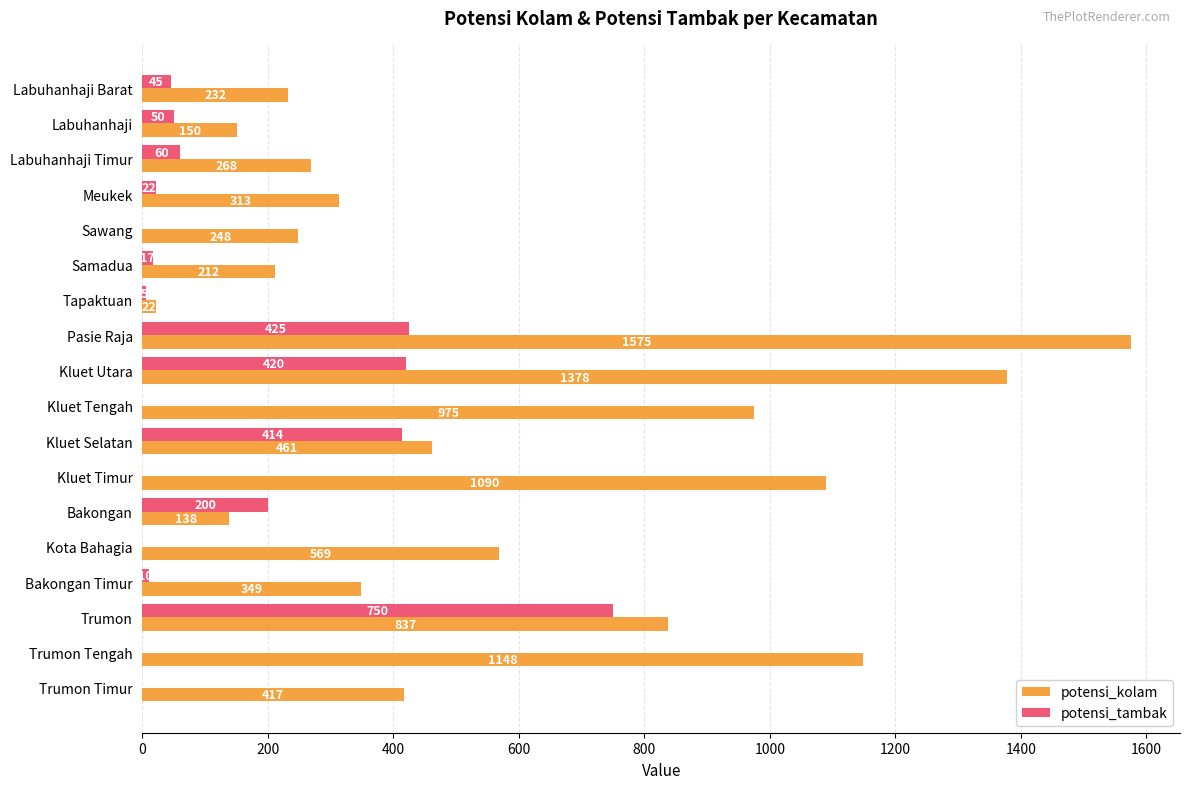

Which category has the highest value in the potensi_tambak series?

Trumon